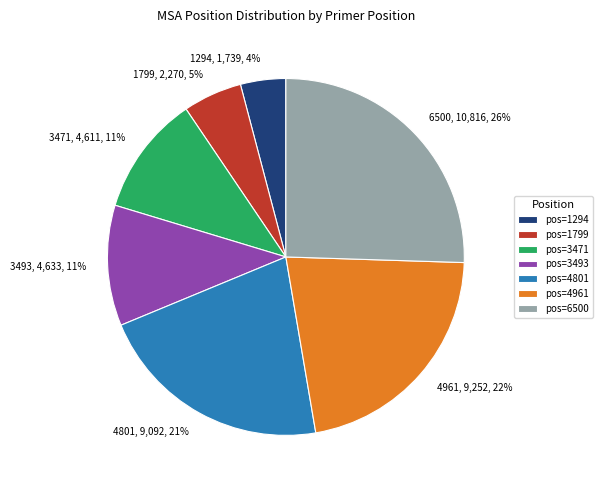

To the nearest percent, what is the average slice percentage?

14%